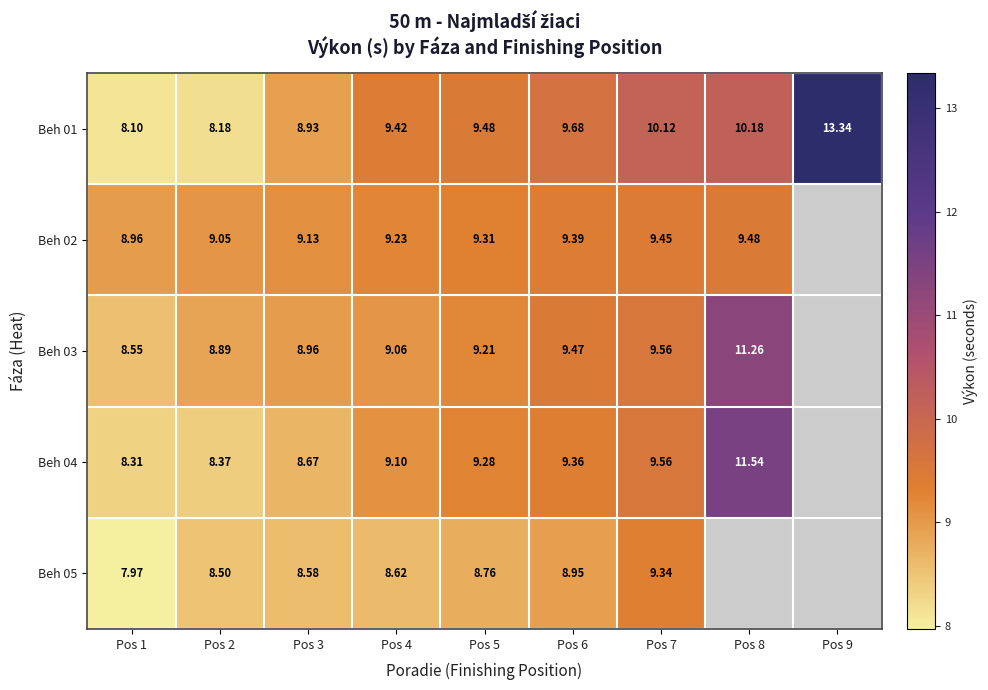

At which category is the sum across all series the highest?

Pos 7